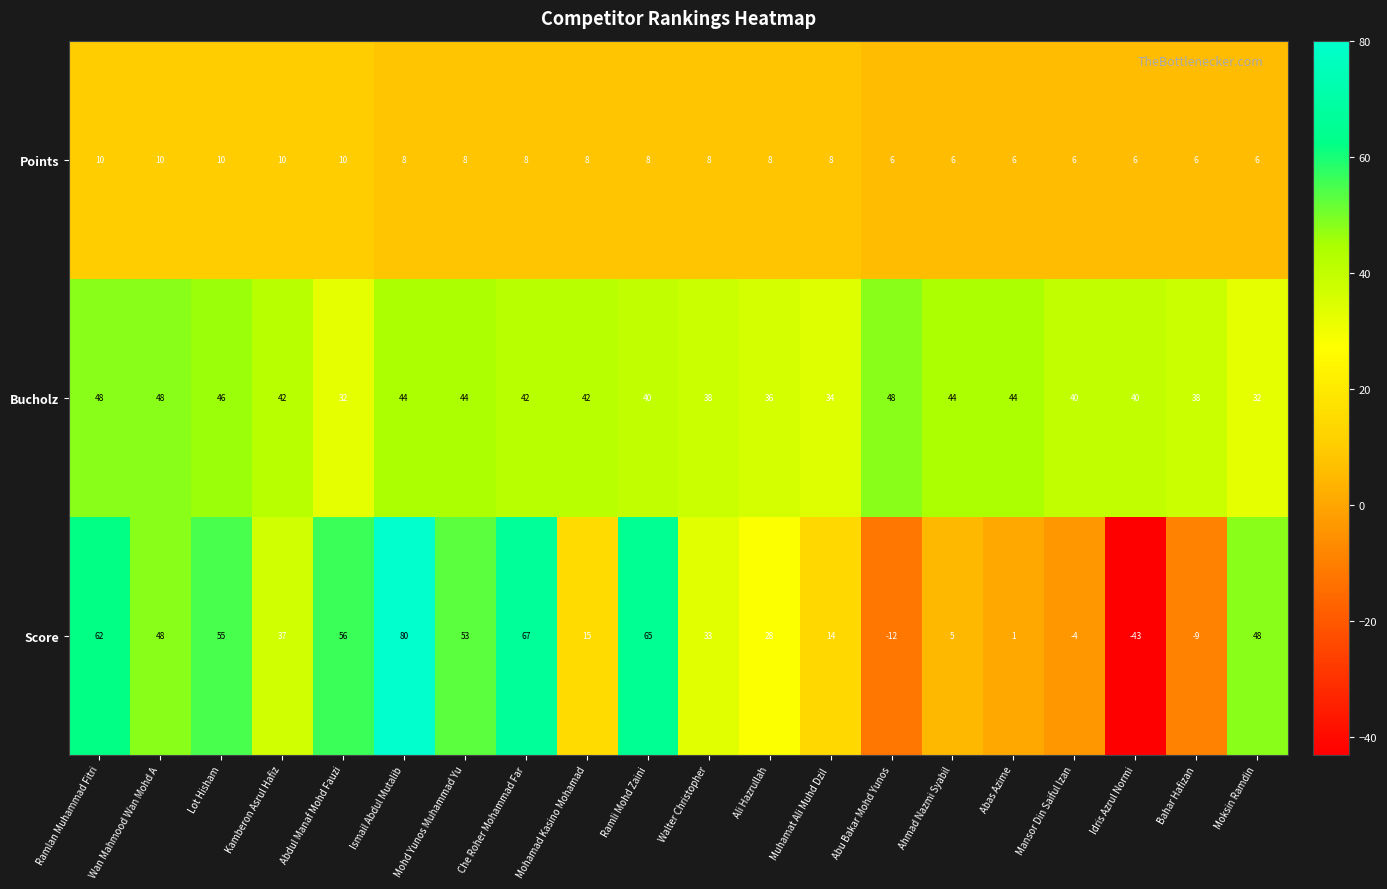

Which series changed the most between Ramlan Muhammad Fitri and Abas Azime?

Score